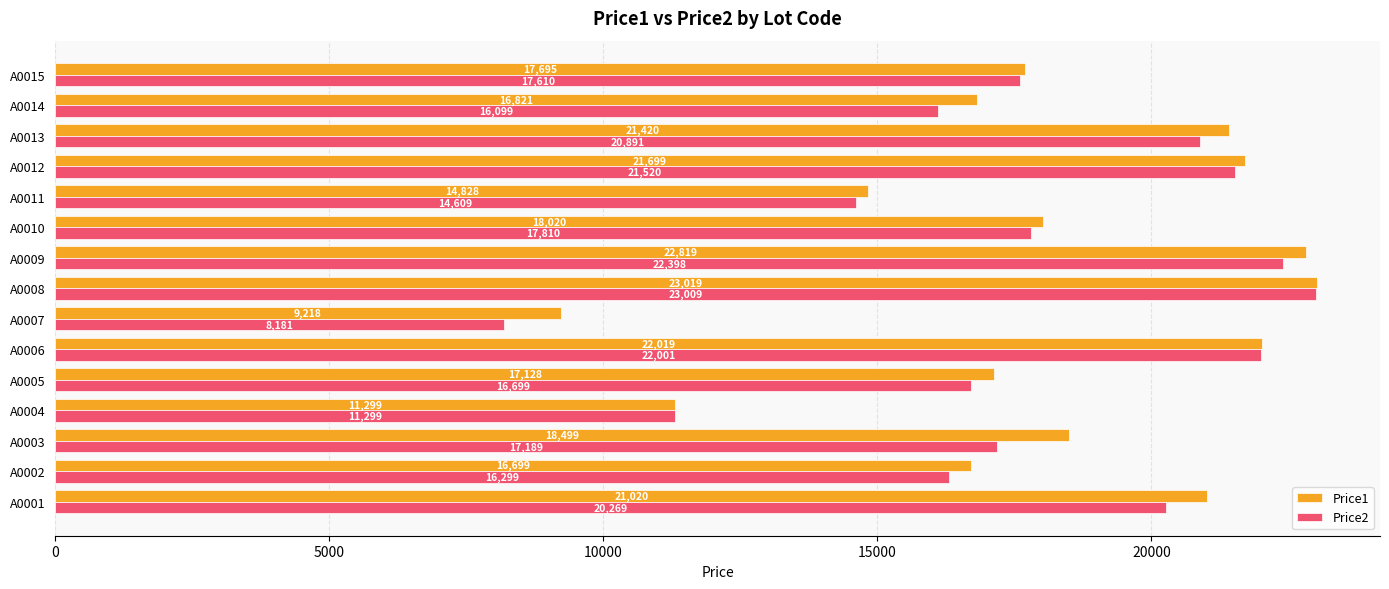

What is the sum of all Price1 values?

272203